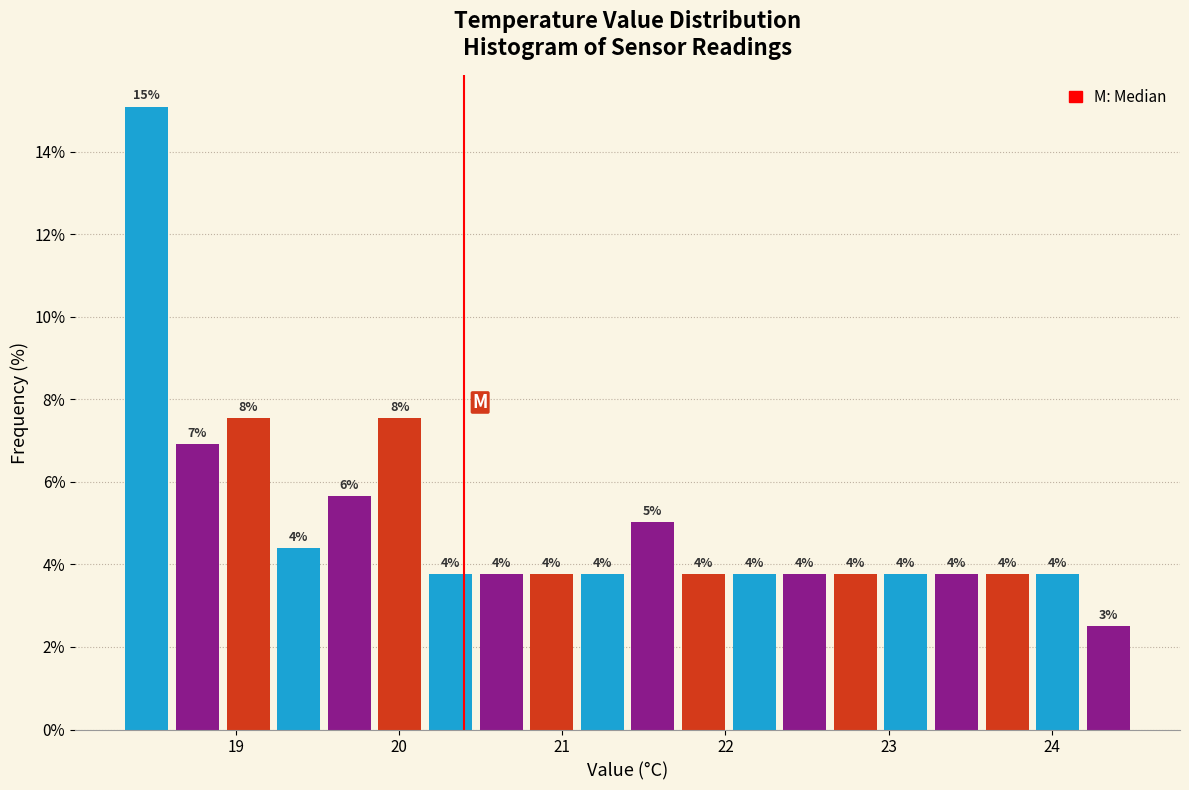

Around what value on the x-axis is the tallest bar? Give the approximate position of its centre, as read against the axis.

18.5